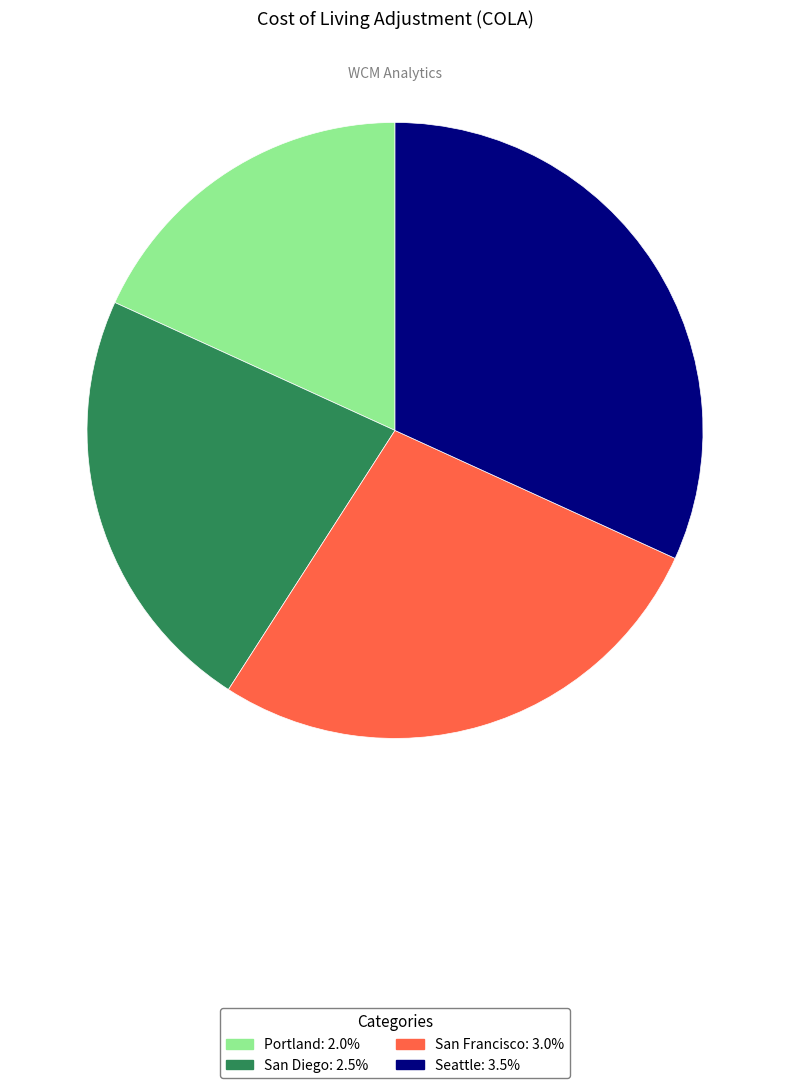

The Seattle slice represents 32% of the pie. True or false?

True